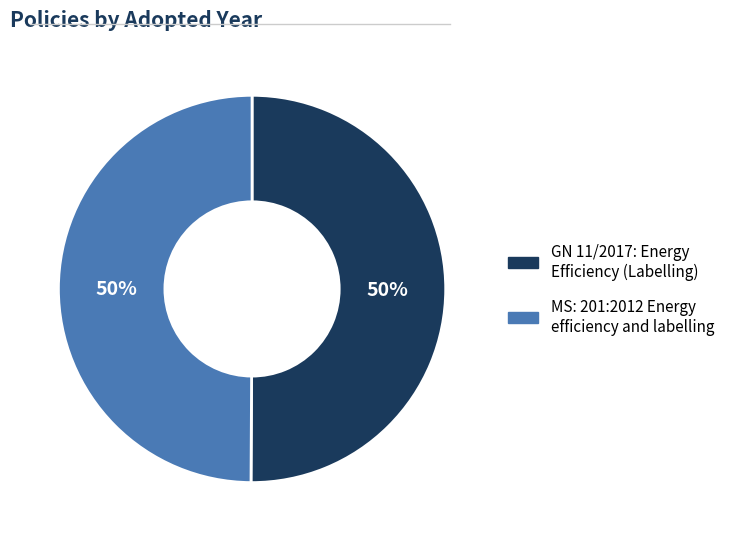

What percentage is the GN 11/2017: Energy Efficiency (Labelling) slice, to the nearest percent?

50%